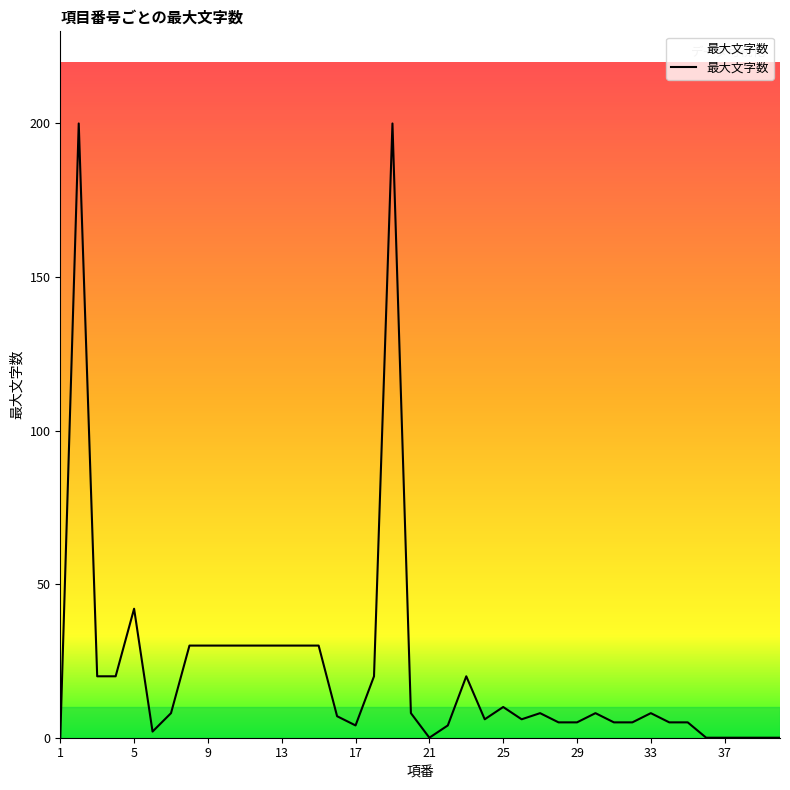

True or false: the data has more than 0 interior local peaks.

True